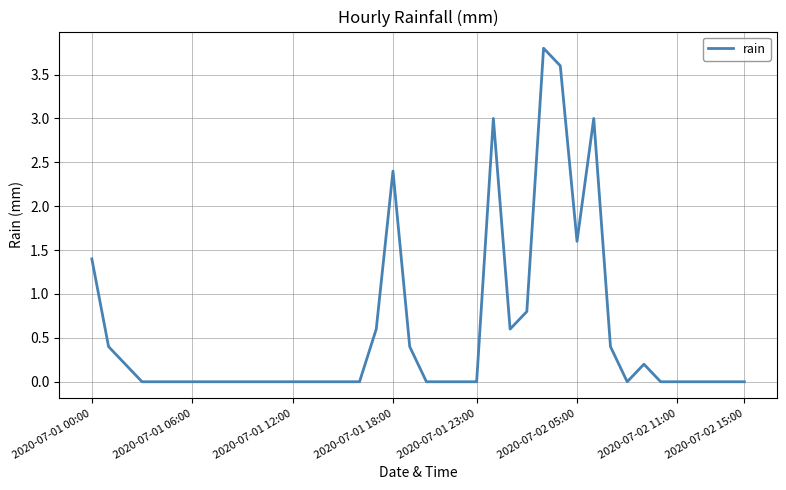

What is the greatest value displayed?

3.8